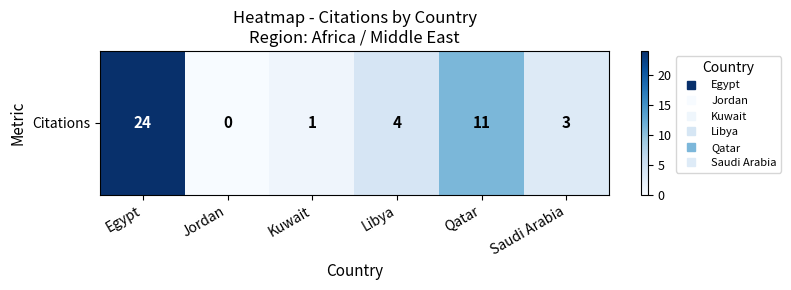

What is the change in value from Egypt to Qatar?

-13